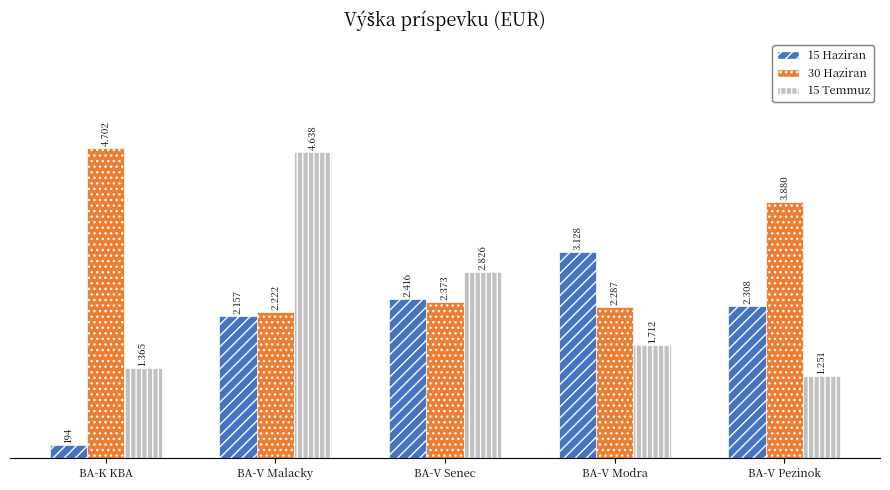

Which series changed the most between BA-K KBA and BA-V Pezinok?

15 Haziran